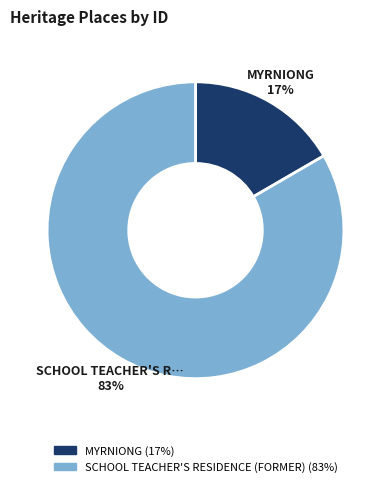

Rank the categories by value from lowest to highest.

MYRNIONG, SCHOOL TEACHER'S RESIDENCE (FORMER)